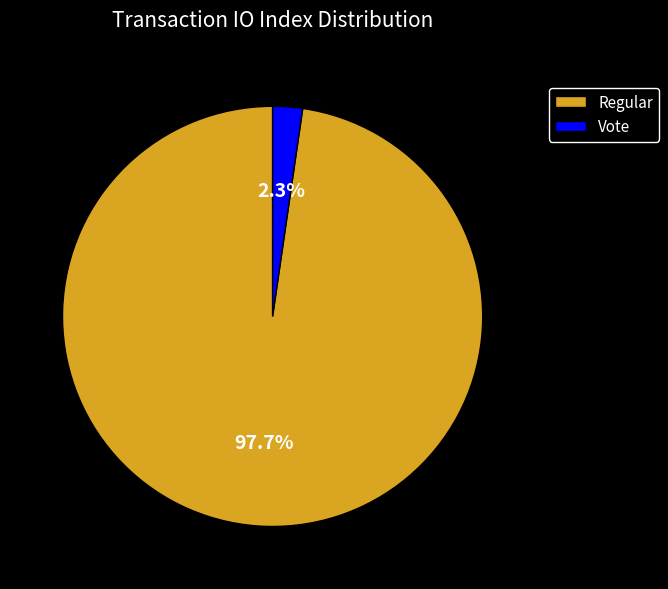

Count the number of slices in the pie.

2